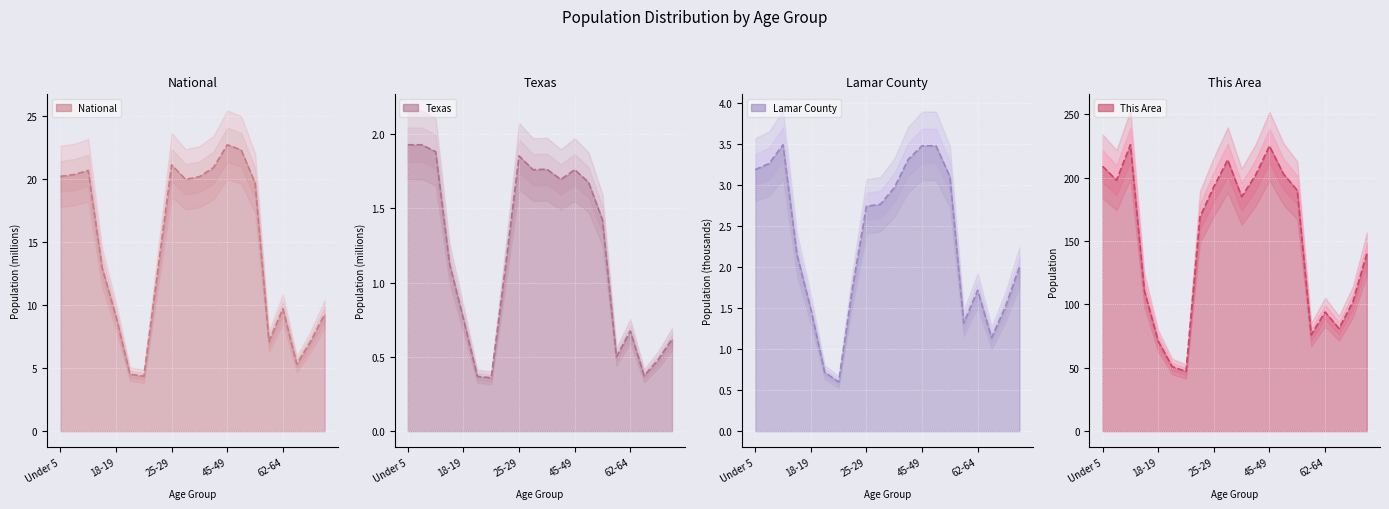

True or false: Texas line has more than 2 points higher than both neighbors.

True